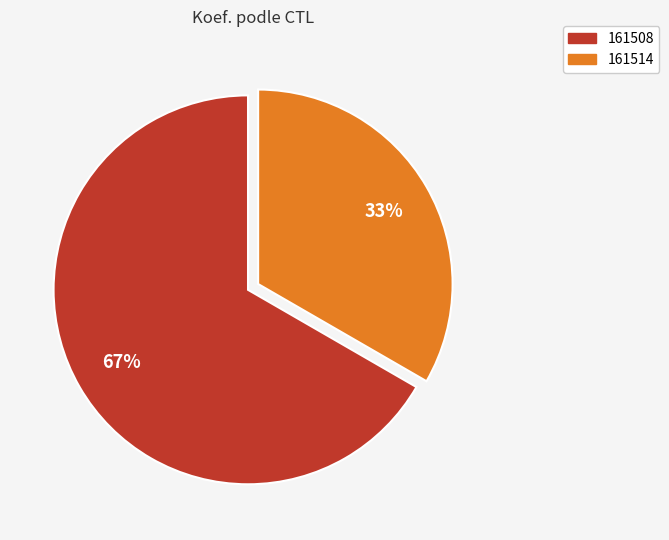

What is the ratio of the value at 161508 to the value at 161514?

2.0